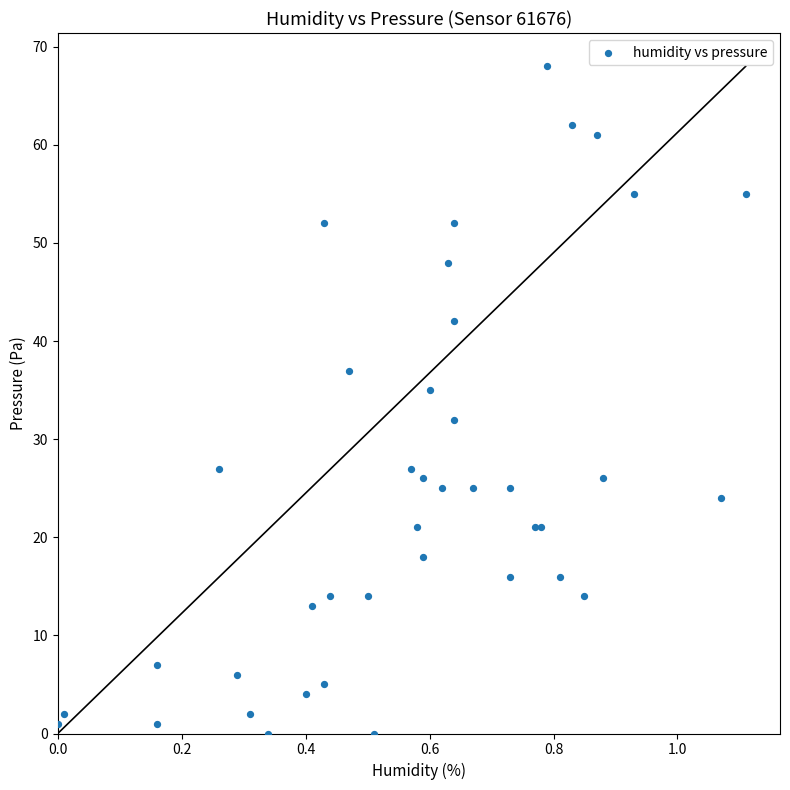

What Y value in the scatter plot is closest to 34?

35